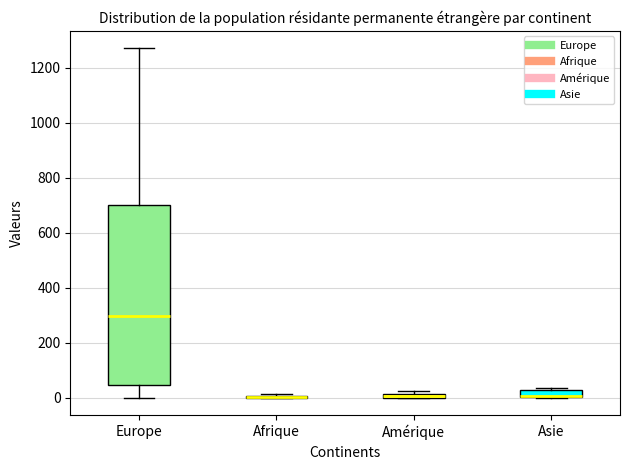

Where is the upper edge of the box for Amérique on the y-axis? The values are not printed on the chart, so give them approximately, as read against the axis.

20